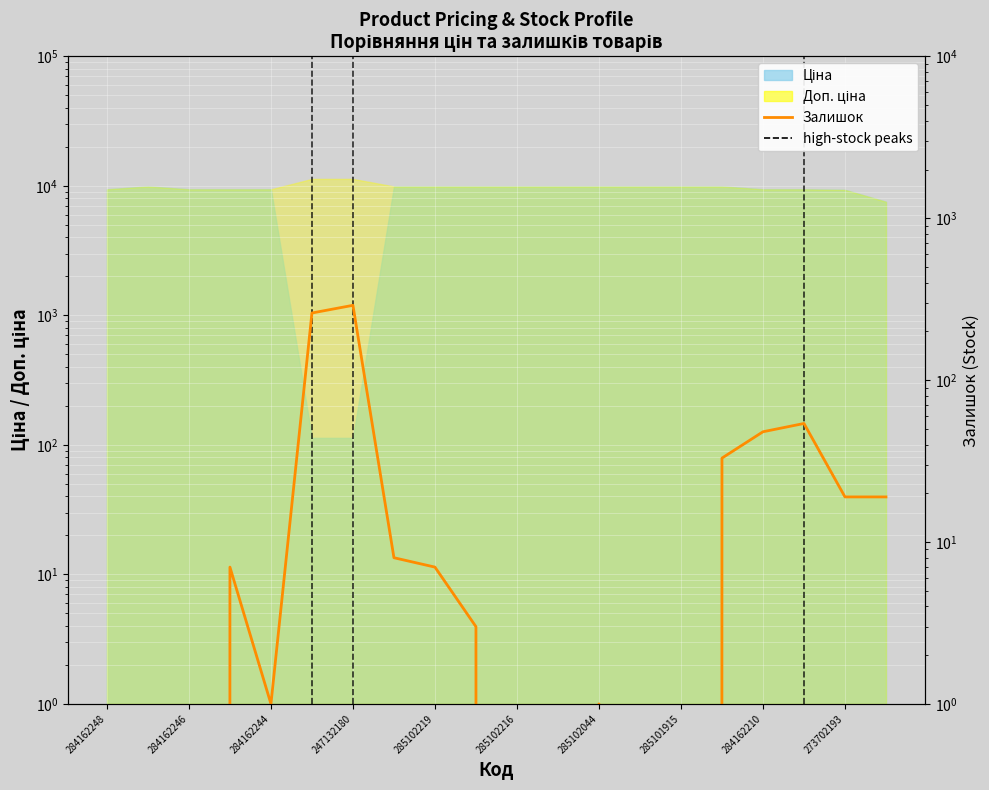

How many lines are shown in the chart?

1